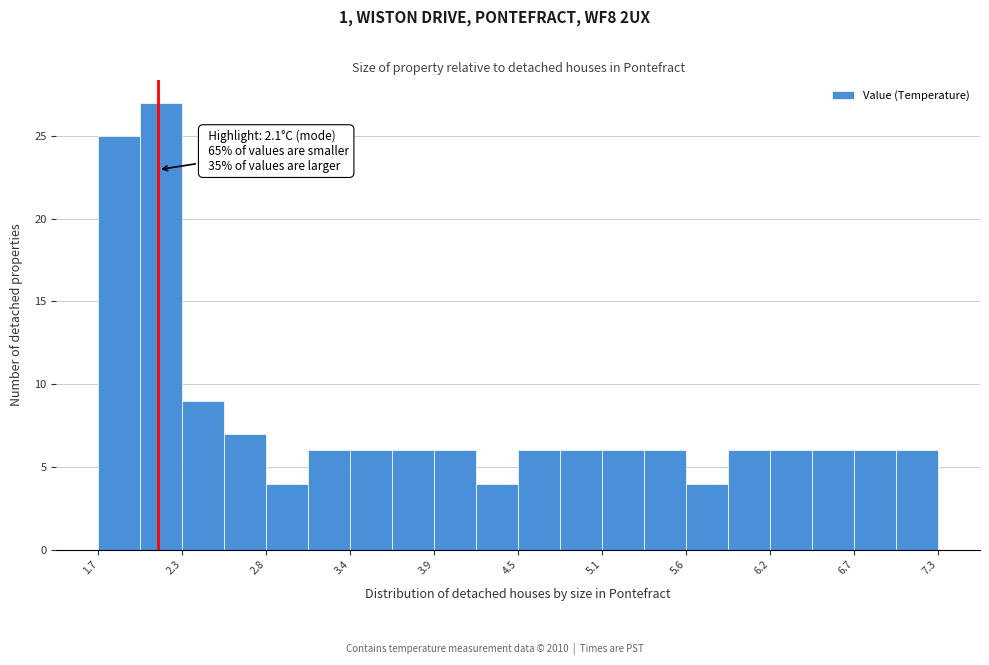

Read against the x-axis, roughly where is the centre of the tallest bar?

2.1